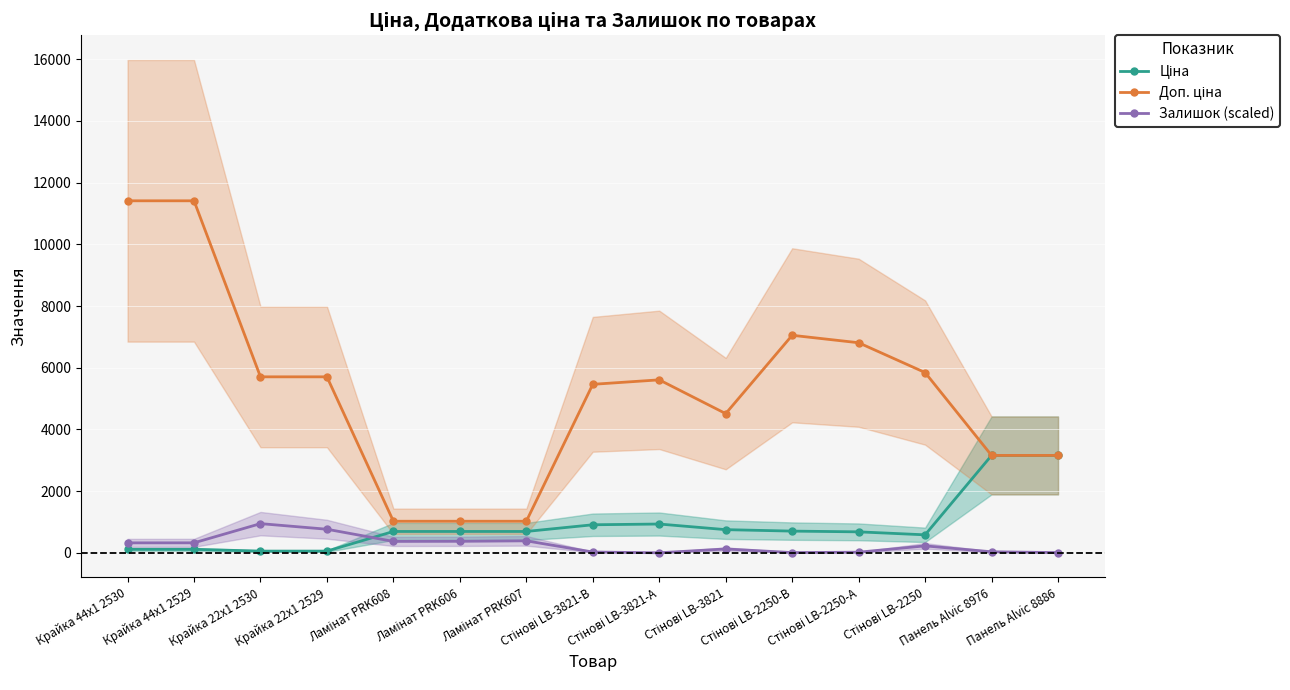

How many lines are shown in the chart?

3